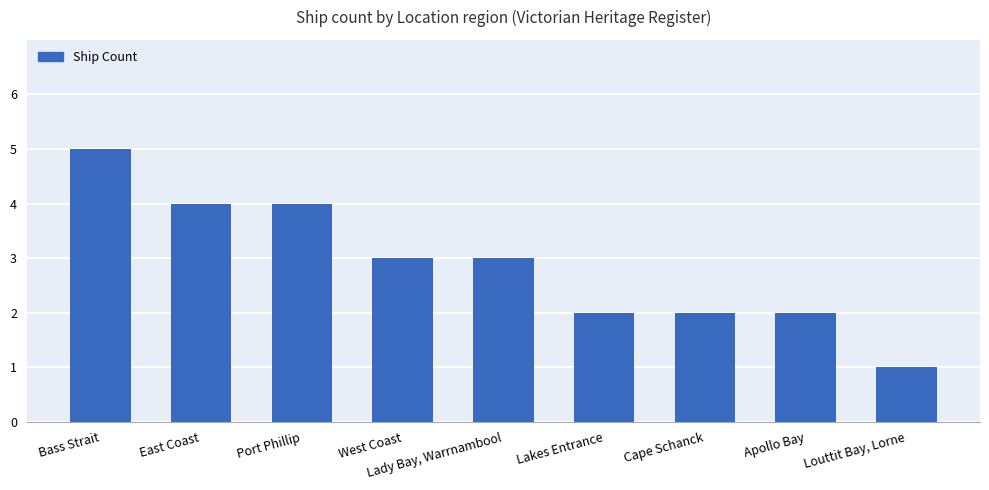

What position from the left is Apollo Bay?

8